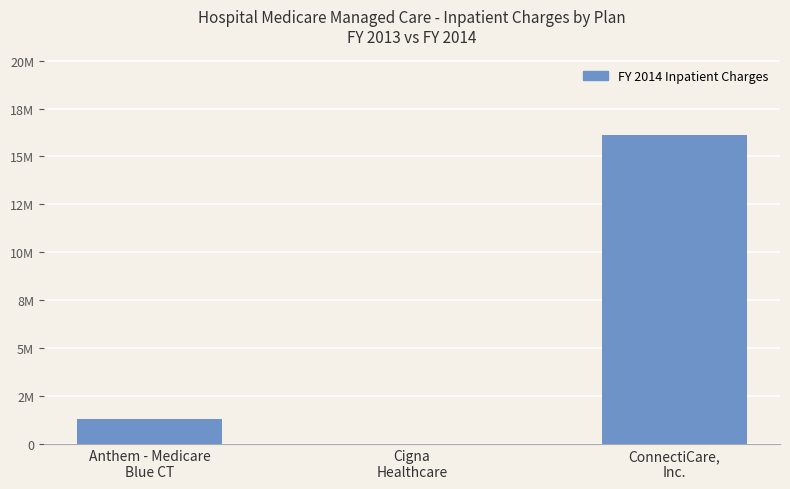

What position from the right is Cigna
Healthcare?

2